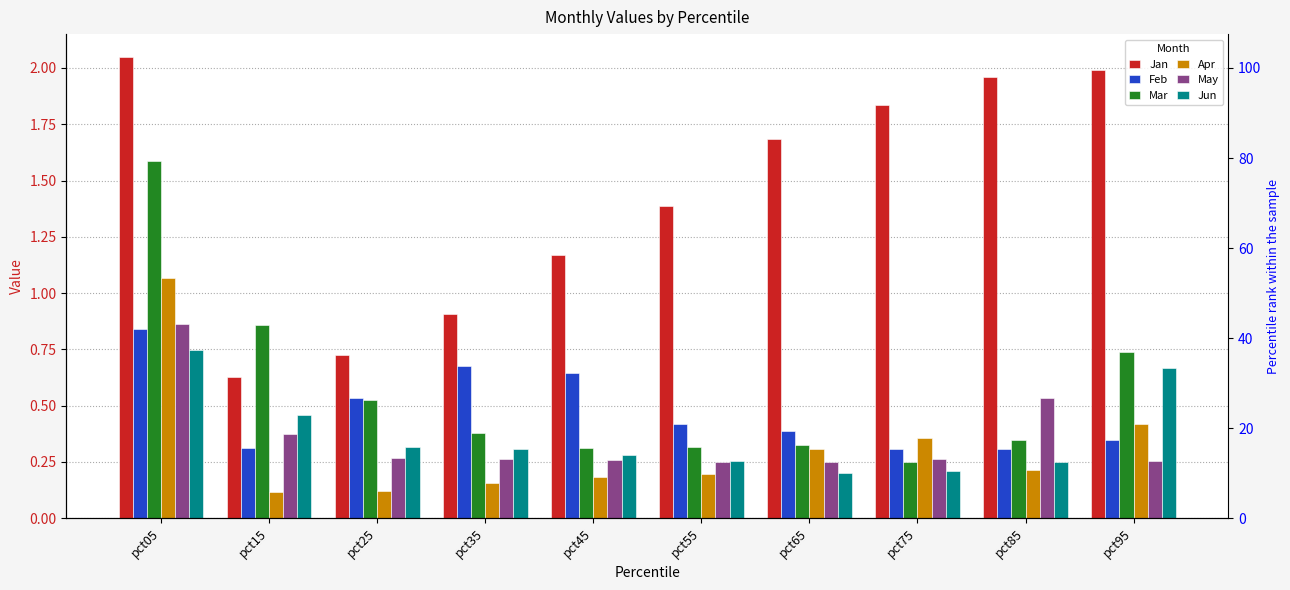

At pct45, list the series in order from largest to smallest.

Jan, Feb, Mar, Jun, May, Apr